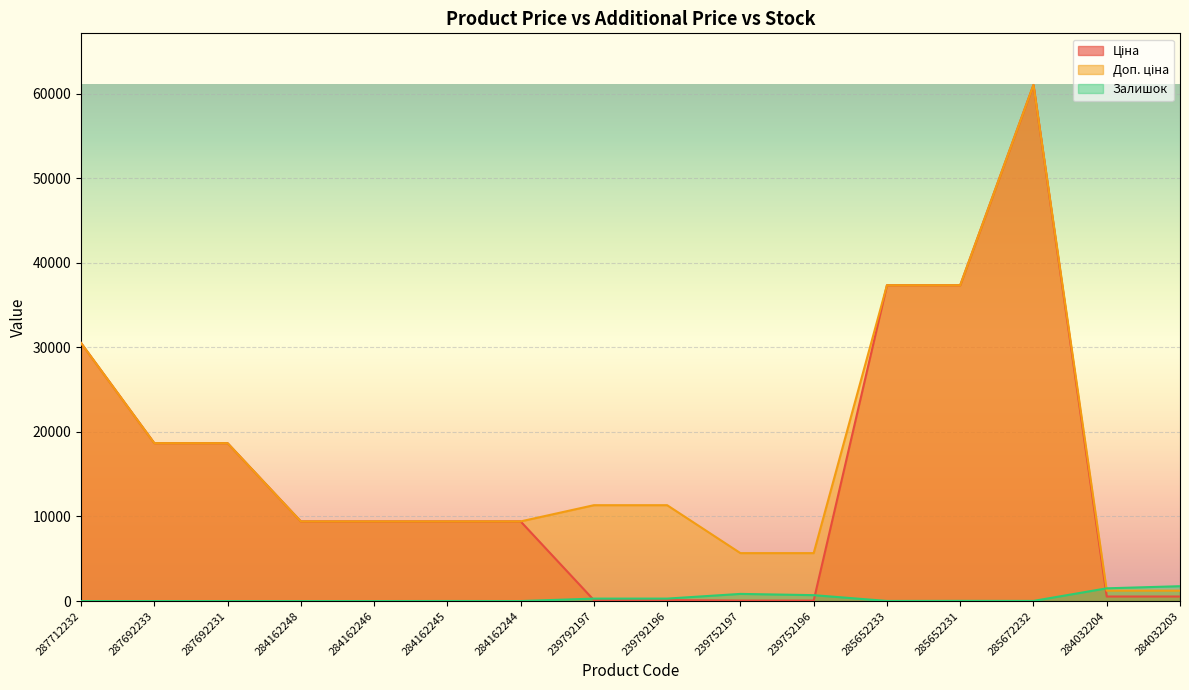

True or false: Доп. ціна and Залишок intersect in this chart.

True